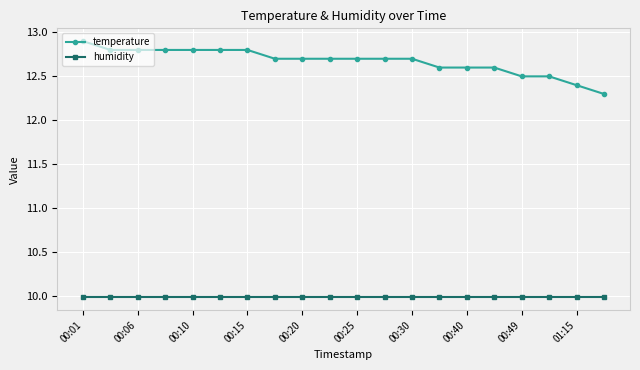

Reading right to left, list all the values displayed in this chart.

temperature: 12.3	12.4	12.5	12.5	12.6	12.6	12.6	12.7	12.7	12.7	12.7	12.7	12.7	12.8	12.8	12.8	12.8	12.8	12.8	12.9
humidity: 10.0	10.0	10.0	10.0	10.0	10.0	10.0	10.0	10.0	10.0	10.0	10.0	10.0	10.0	10.0	10.0	10.0	10.0	10.0	10.0